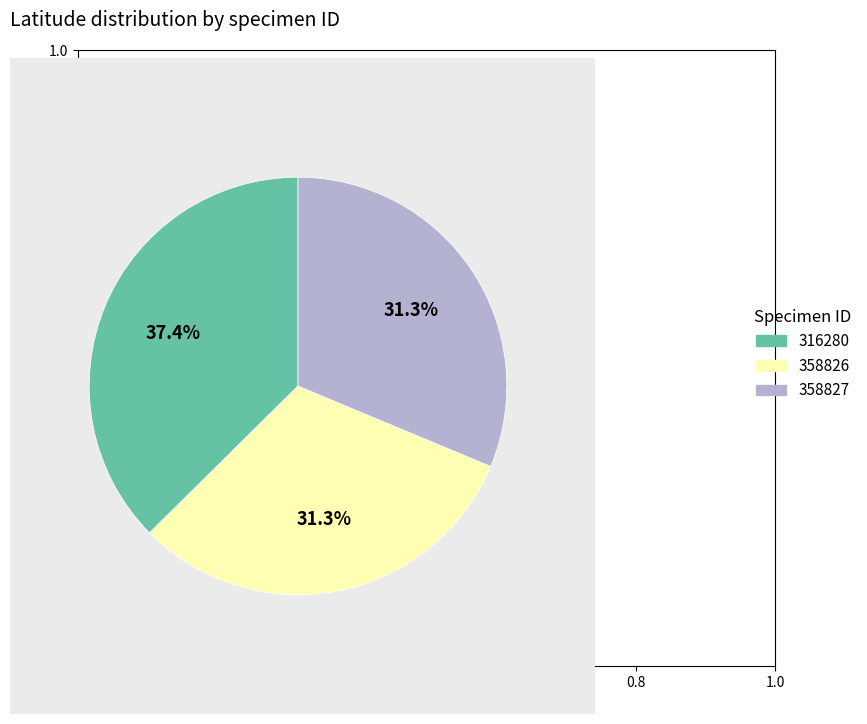

The 358826 slice represents 31% of the pie. True or false?

True